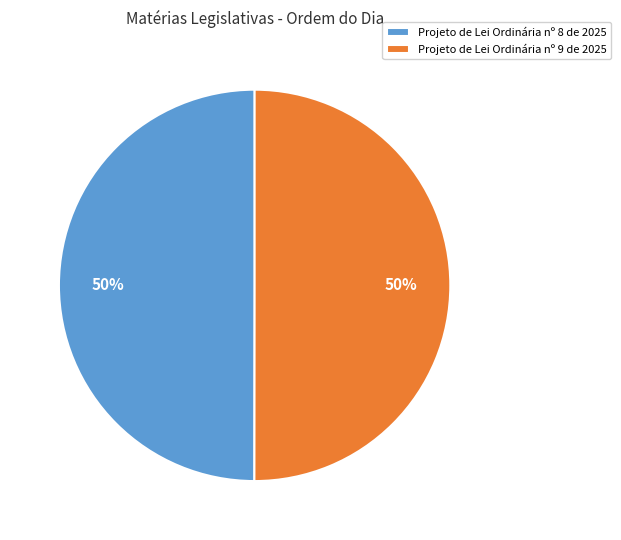

To the nearest percent, what is the average slice percentage?

50%